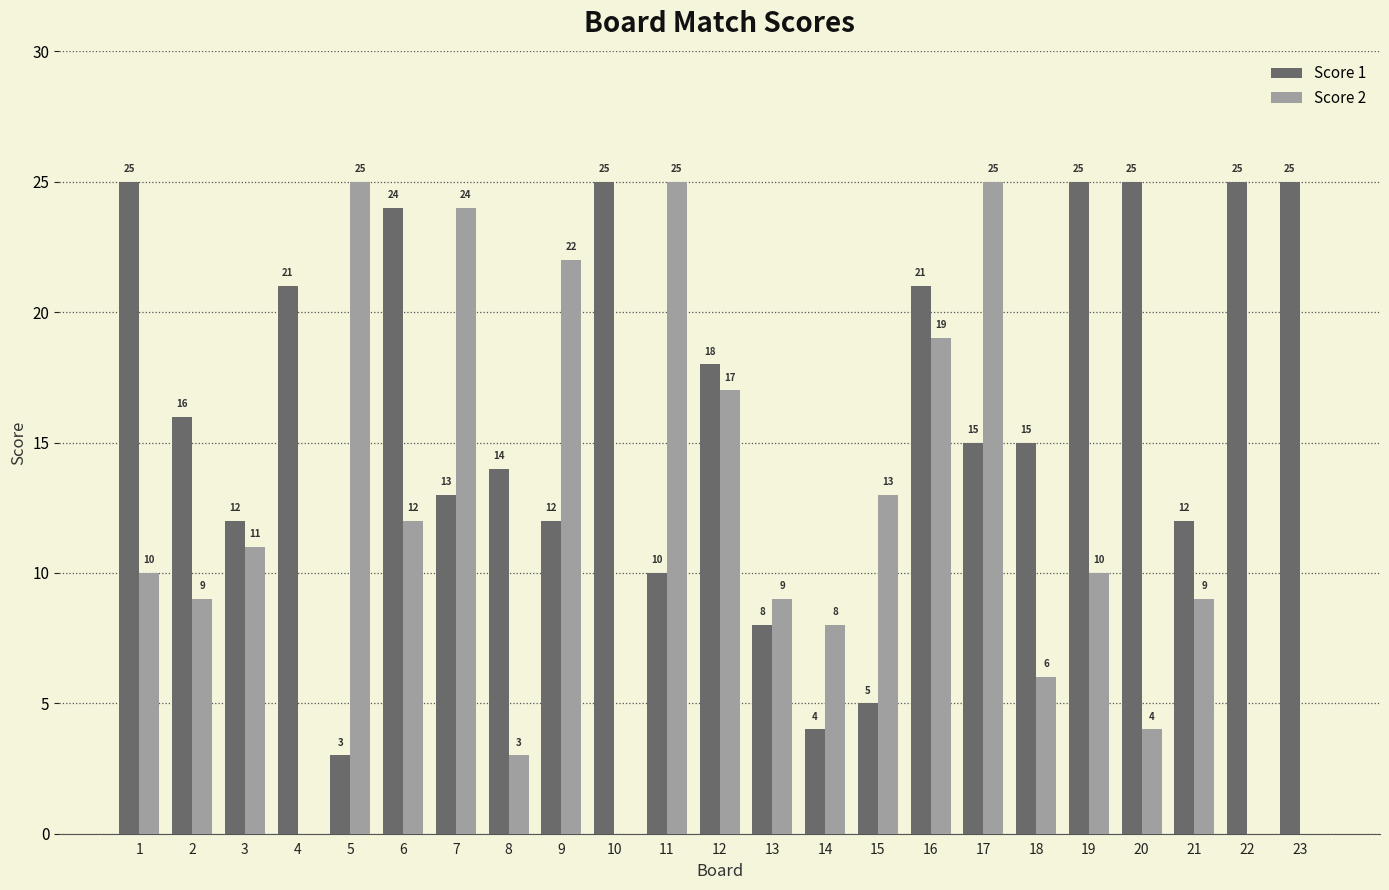

How many distinct data groups are displayed?

2